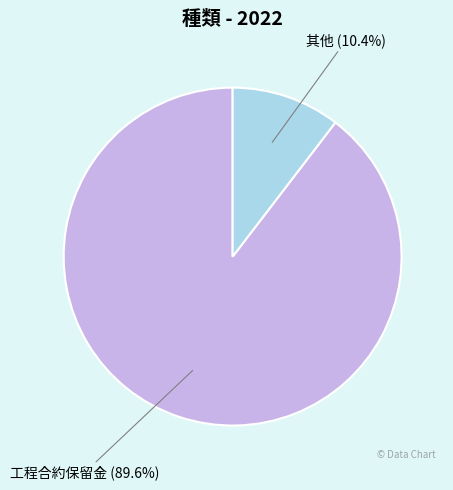

To the nearest percent, what is the average slice percentage?

50%